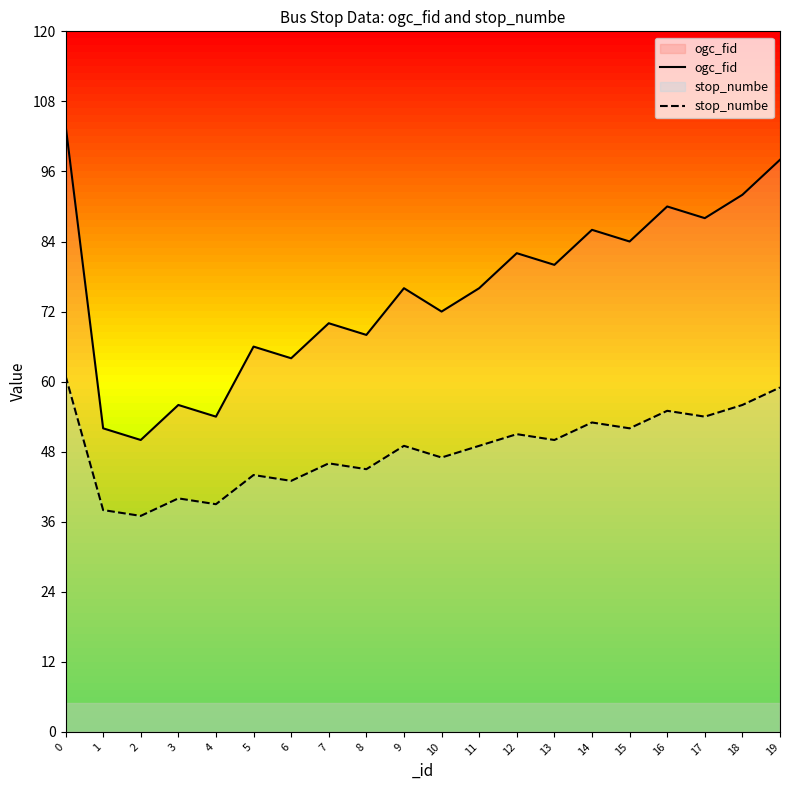

At which label is stop_numbe closest to 49?

9